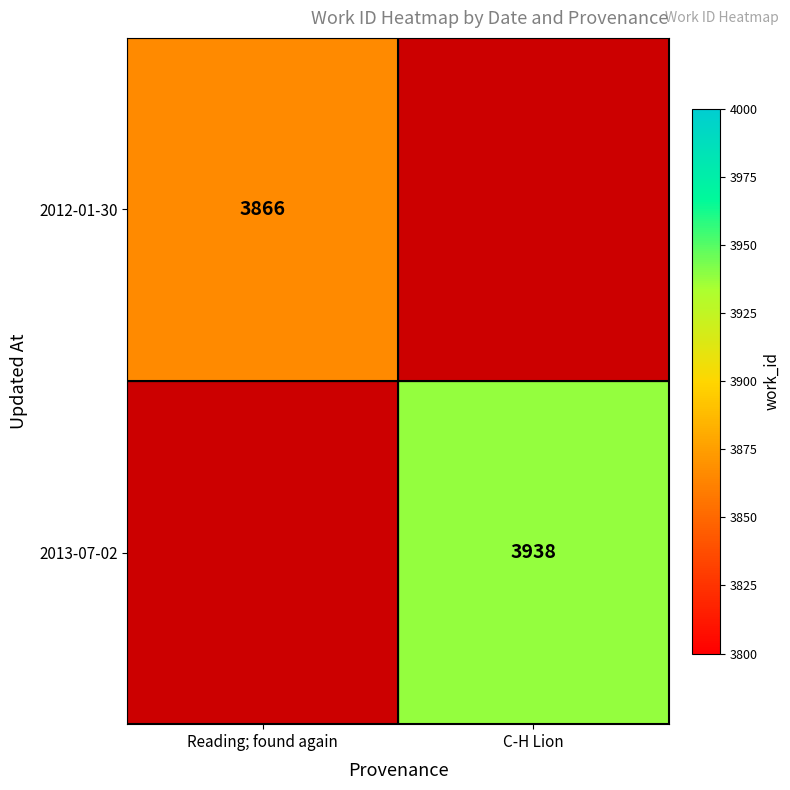

At how many categories does at least one series exceed 3878?

1